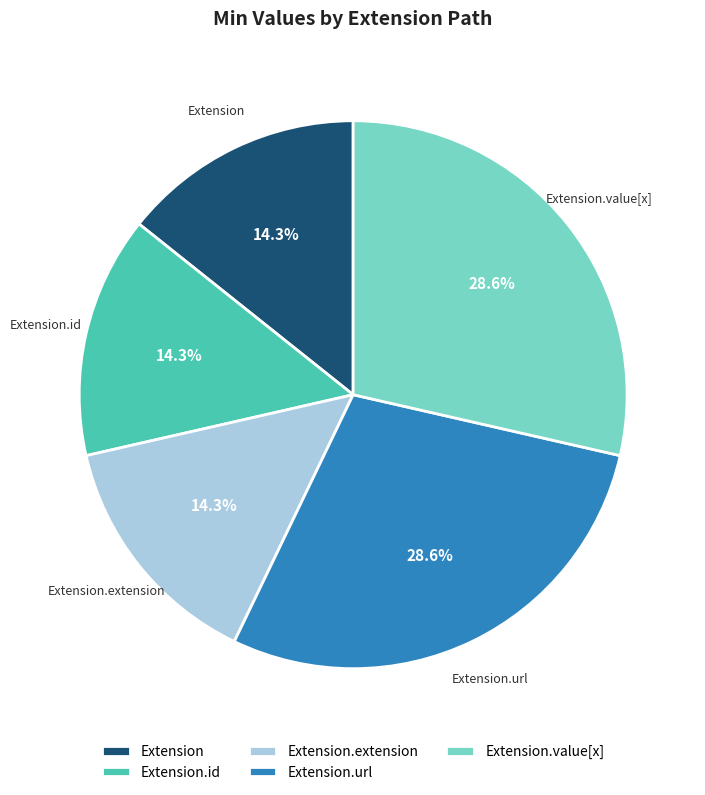

Is Extension.url the majority of the pie?

No